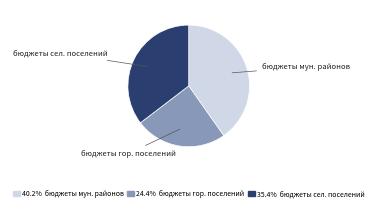

Is there a majority slice in this chart?

No